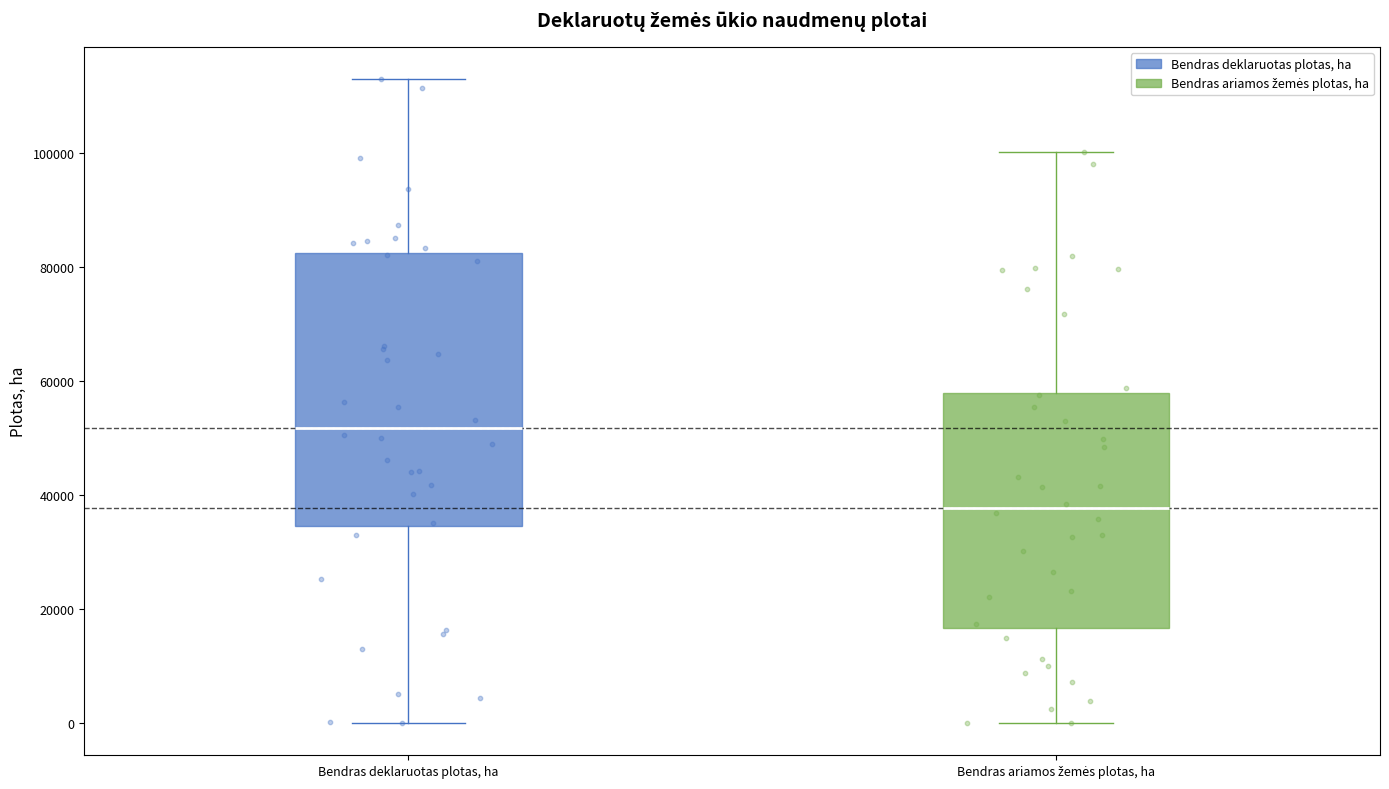

Which box is the tallest, from its lower edge to its upper edge?

Bendras deklaruotas plotas, ha